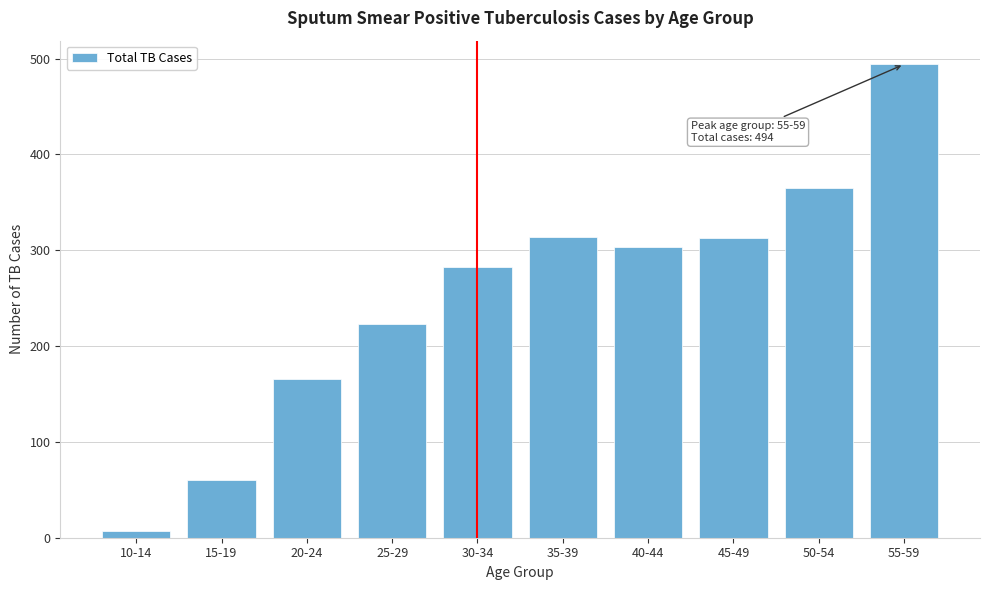

Read the value at 30-34.

282